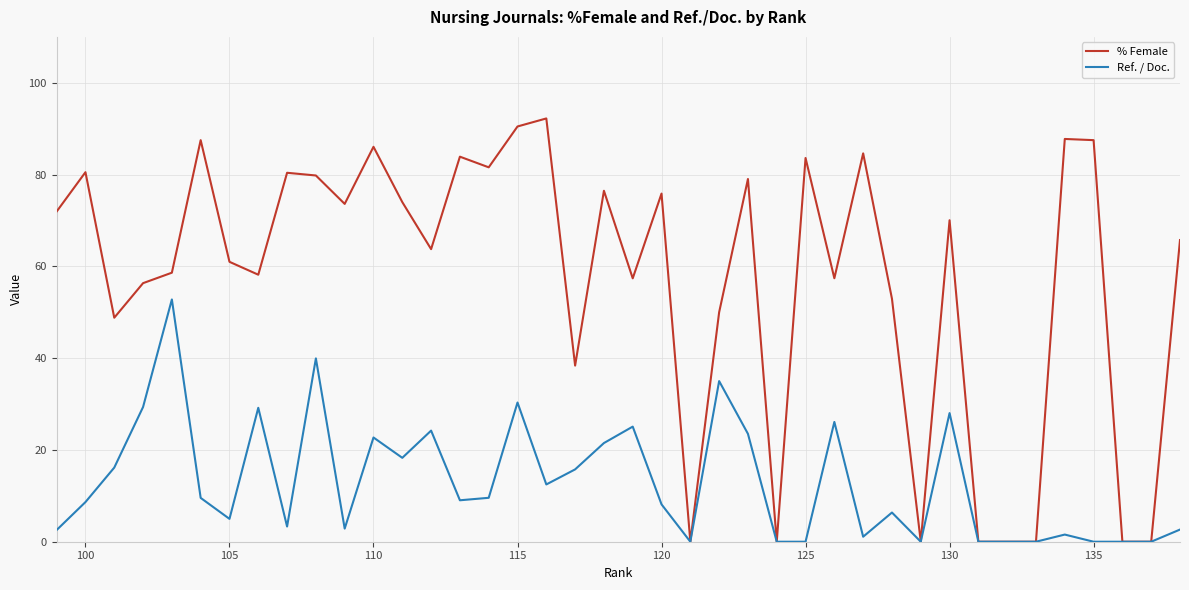

How many interior local valleys does the Ref. / Doc. series have?

9